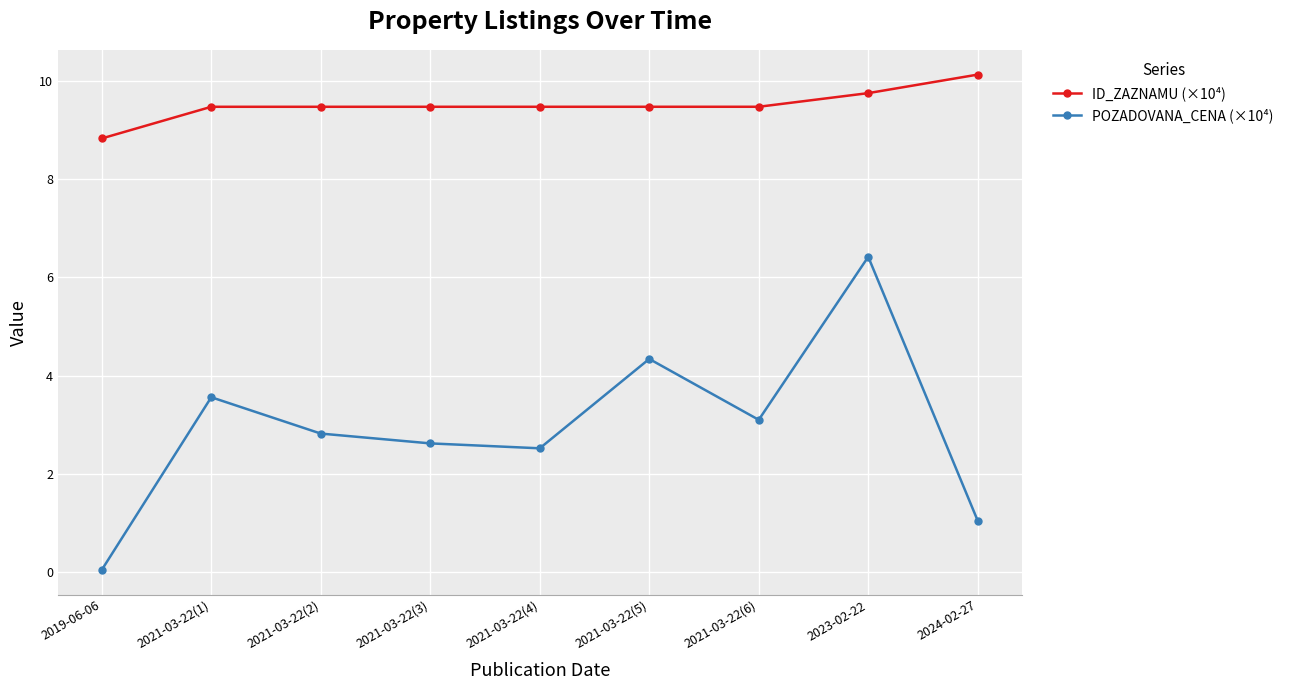

Does the chart display data point markers on the line(s)?

Yes